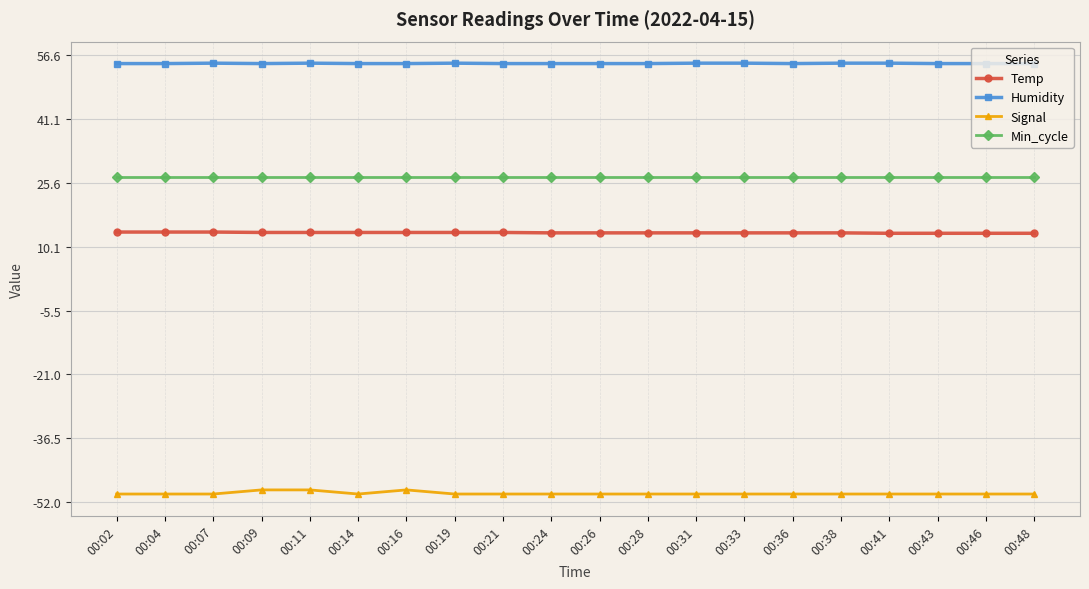

What is the minimum value shown in the chart?

-50.0